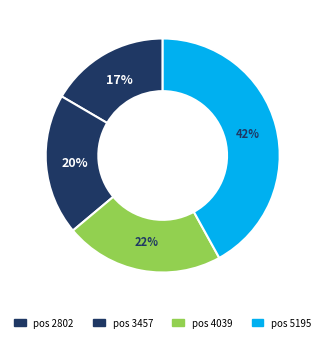

To the nearest percent, what is the average slice percentage?

25%